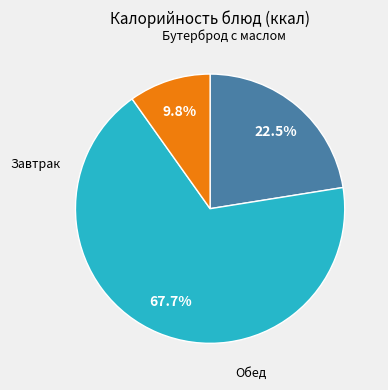

To the nearest percent, what is the average slice percentage?

33%